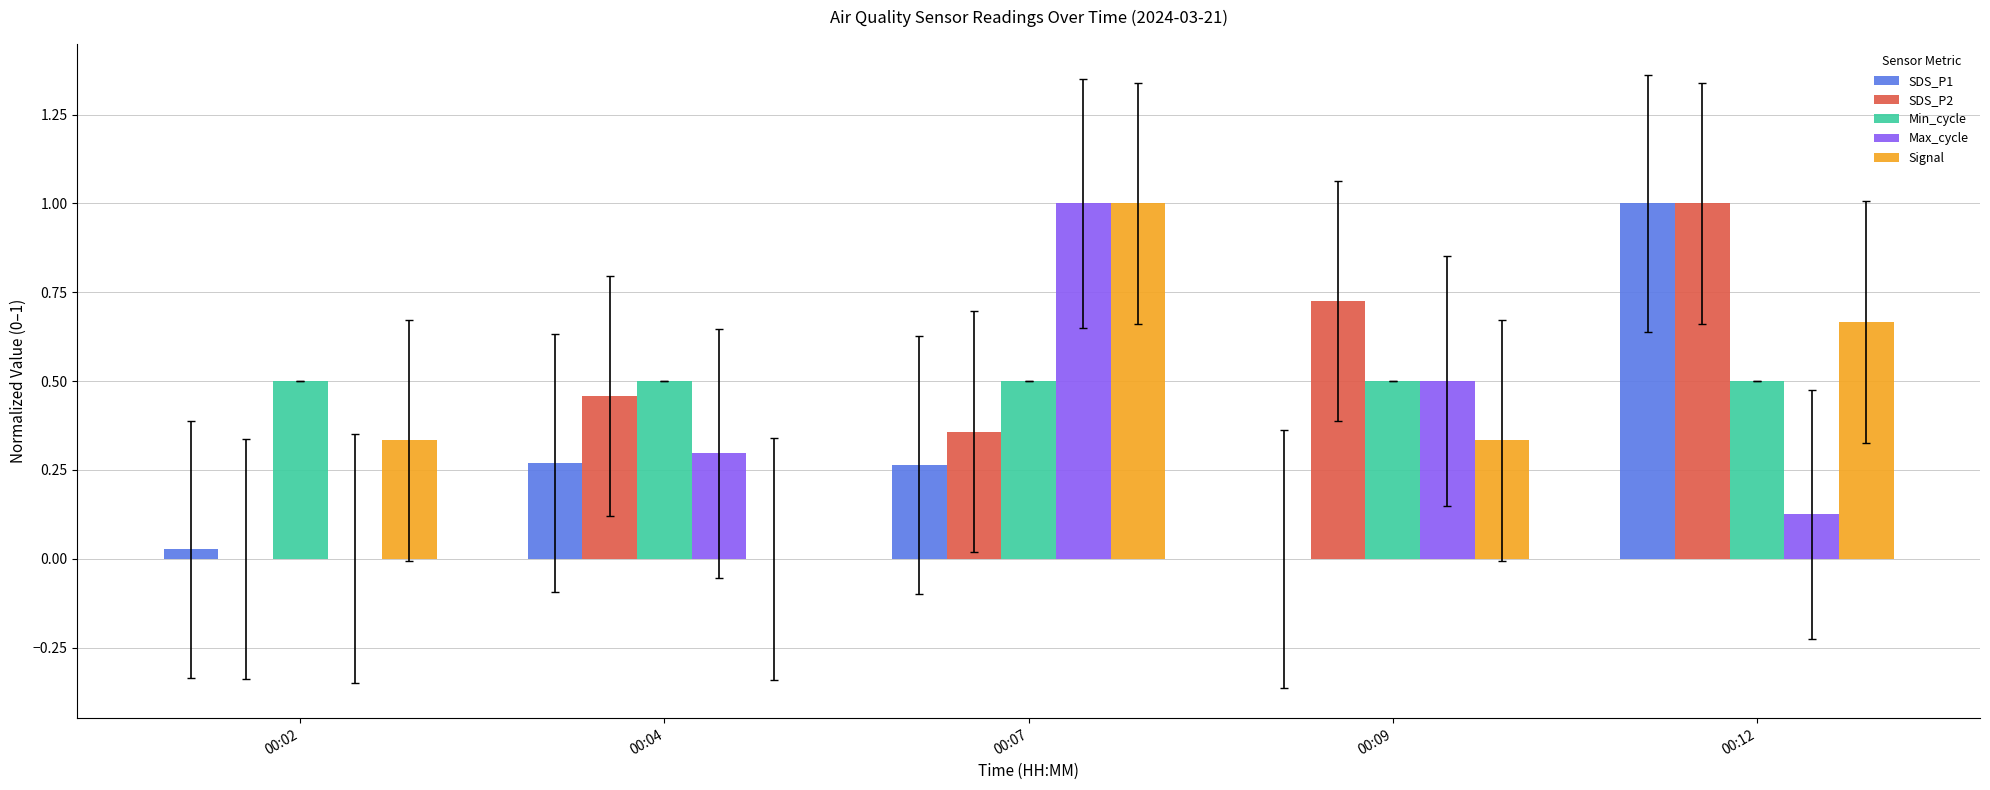

What is the sum of all Max_cycle values?

1.9